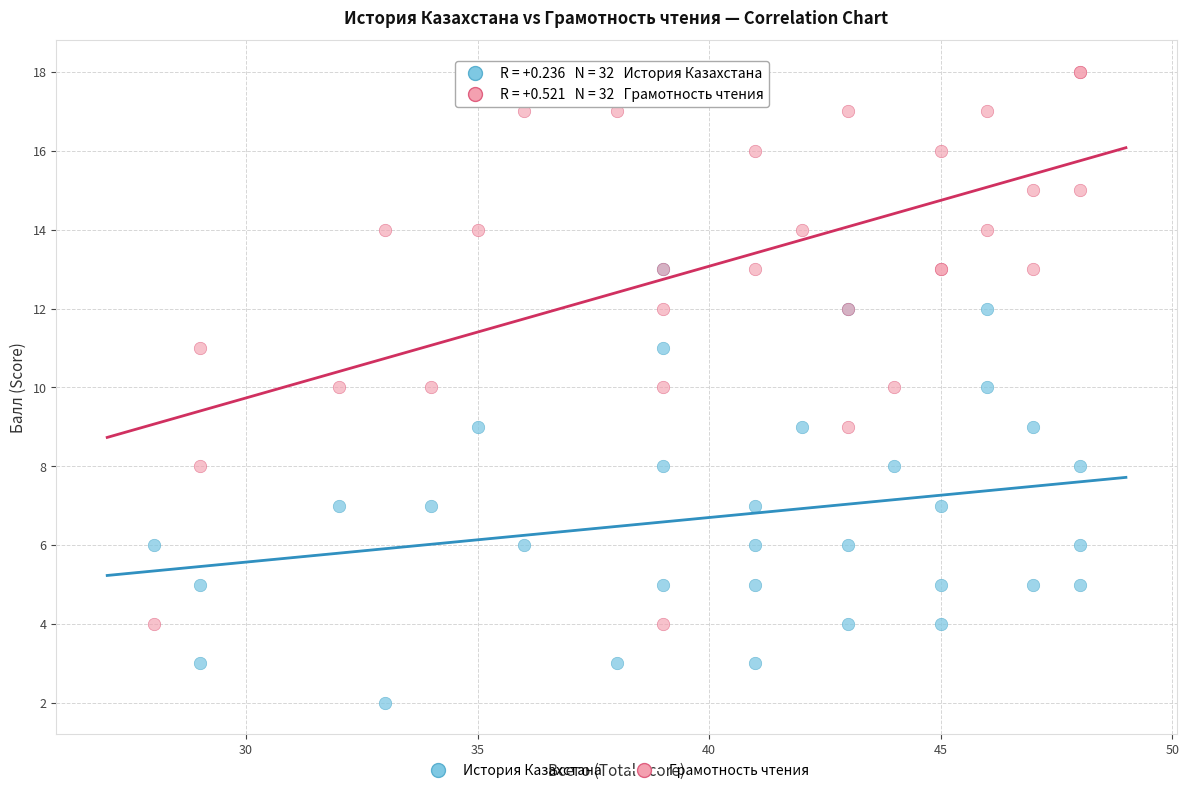

What are all the series names shown in the legend?

История Казахстана, Грамотность чтения